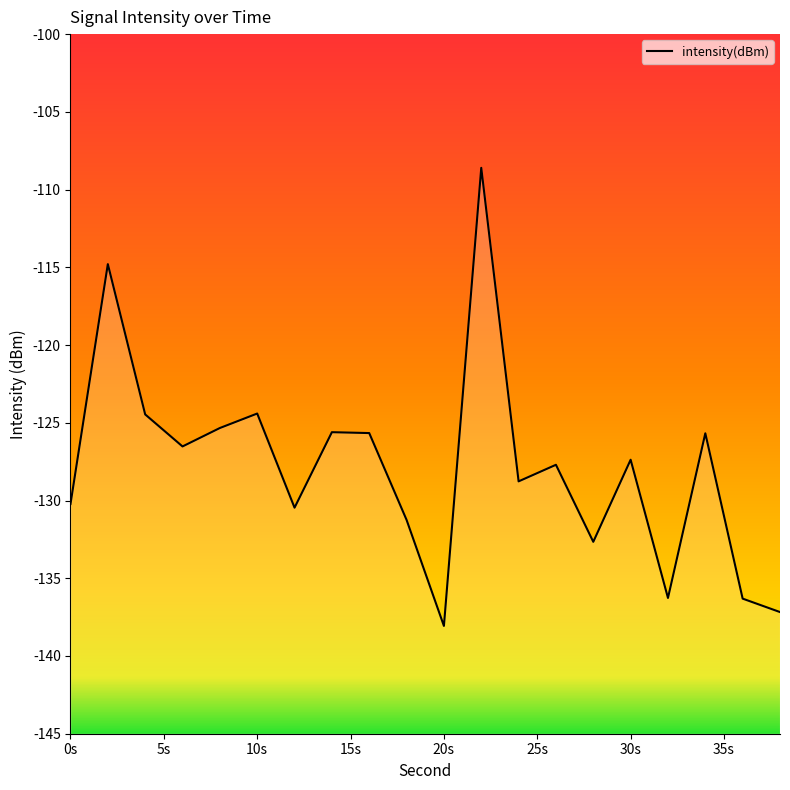

What is the average value?

-127.9